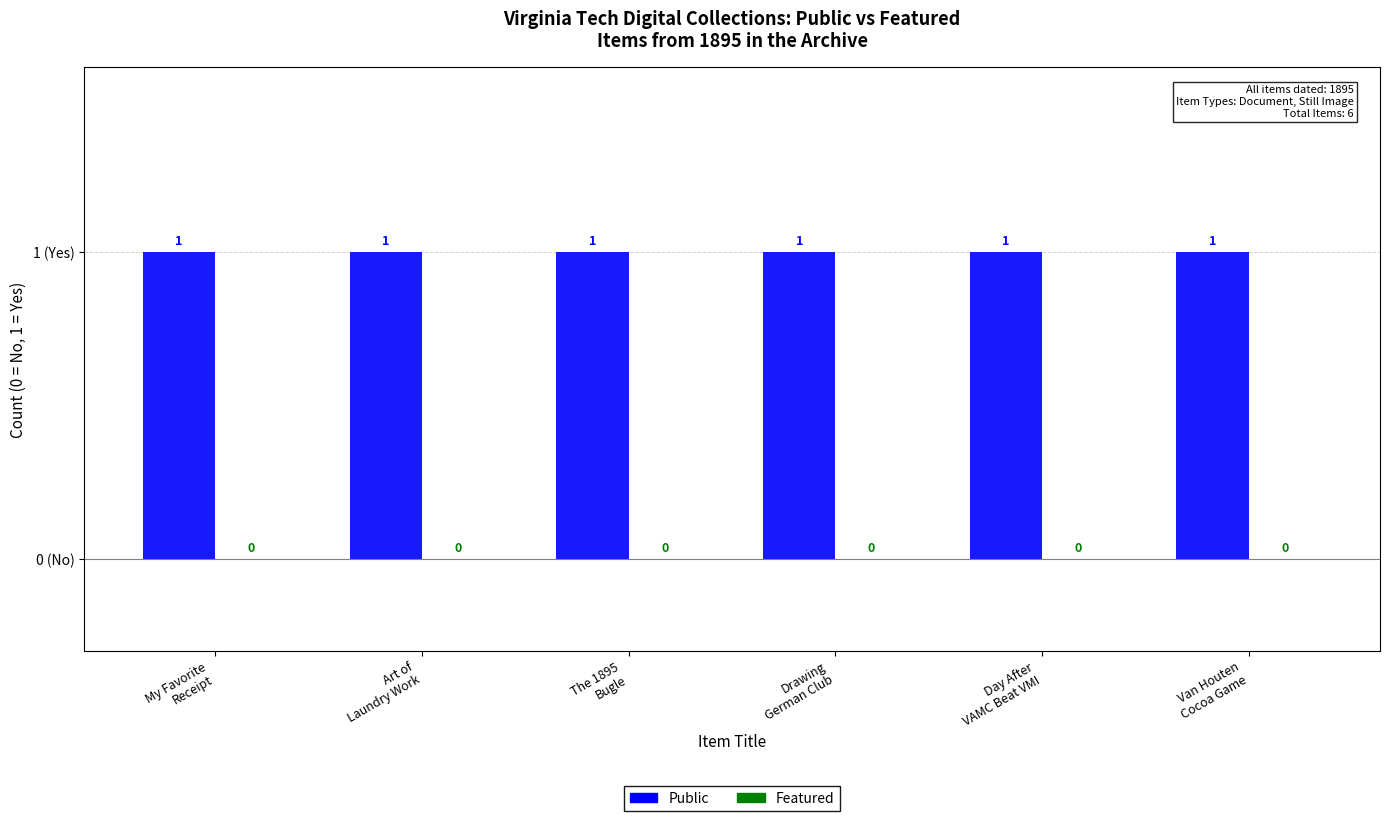

At how many categories does at least one series exceed 0?

6